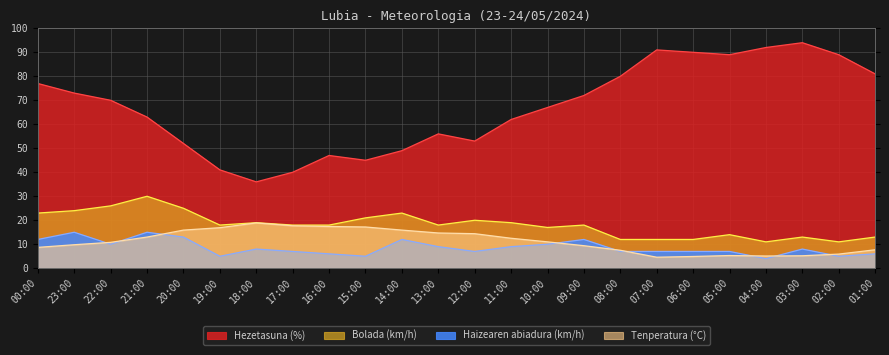

Reading right to left, what are all the values shown in this chart?

Tenperatura (°C): 01:00=7.7	02:00=5.9	03:00=5.2	04:00=5.1	05:00=5.3	06:00=4.9	07:00=4.6	08:00=7.5	09:00=9.4	10:00=11.0	11:00=12.5	12:00=14.4	13:00=14.7	14:00=15.9	15:00=17.2	16:00=17.4	17:00=17.7	18:00=18.9	19:00=16.9	20:00=15.9	21:00=13.0	22:00=10.8	23:00=9.8	00:00=8.7
Hezetasuna (%): 01:00=81.0	02:00=89.0	03:00=94.0	04:00=92.0	05:00=89.0	06:00=90.0	07:00=91.0	08:00=80.0	09:00=72.0	10:00=67.0	11:00=62.0	12:00=53.0	13:00=56.0	14:00=49.0	15:00=45.0	16:00=47.0	17:00=40.0	18:00=36.0	19:00=41.0	20:00=52.0	21:00=63.0	22:00=70.0	23:00=73.0	00:00=77.0
Haizearen abiadura (km/h): 01:00=6.0	02:00=5.0	03:00=8.0	04:00=4.0	05:00=7.0	06:00=7.0	07:00=7.0	08:00=7.0	09:00=12.0	10:00=10.0	11:00=9.0	12:00=7.0	13:00=9.0	14:00=12.0	15:00=5.0	16:00=6.0	17:00=7.0	18:00=8.0	19:00=5.0	20:00=13.0	21:00=15.0	22:00=10.0	23:00=15.0	00:00=12.0
Bolada (km/h): 01:00=13.0	02:00=11.0	03:00=13.0	04:00=11.0	05:00=14.0	06:00=12.0	07:00=12.0	08:00=12.0	09:00=18.0	10:00=17.0	11:00=19.0	12:00=20.0	13:00=18.0	14:00=23.0	15:00=21.0	16:00=18.0	17:00=18.0	18:00=19.0	19:00=18.0	20:00=25.0	21:00=30.0	22:00=26.0	23:00=24.0	00:00=23.0